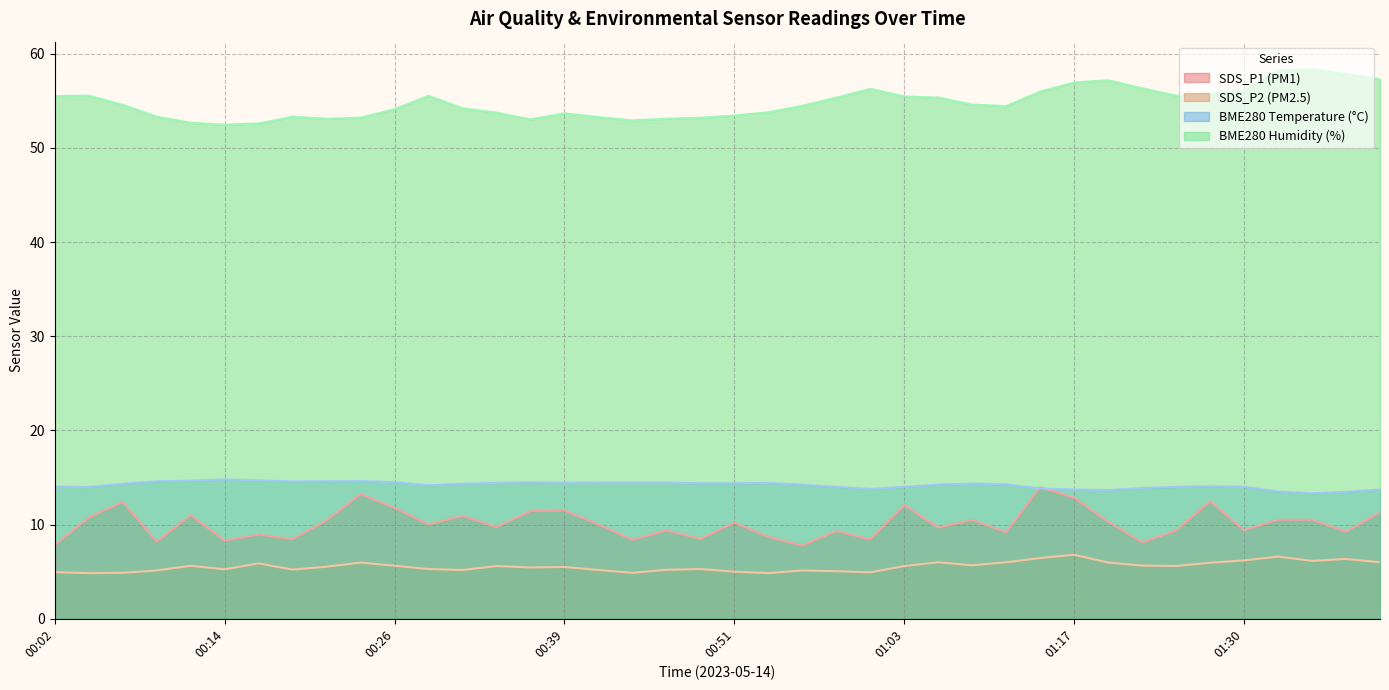

How many lines are shown in the chart?

4